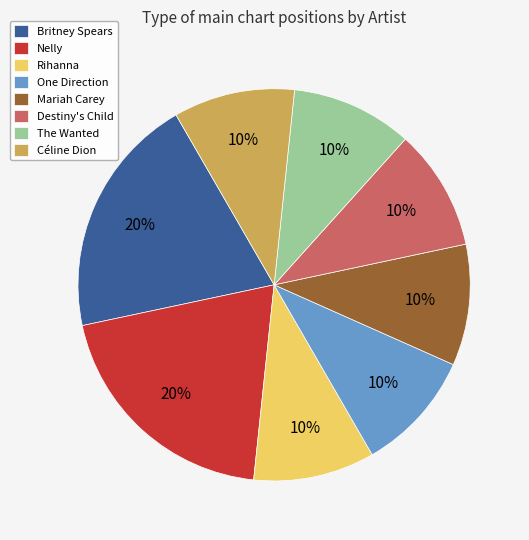

To the nearest percent, what percentage of the pie is Céline Dion?

10%